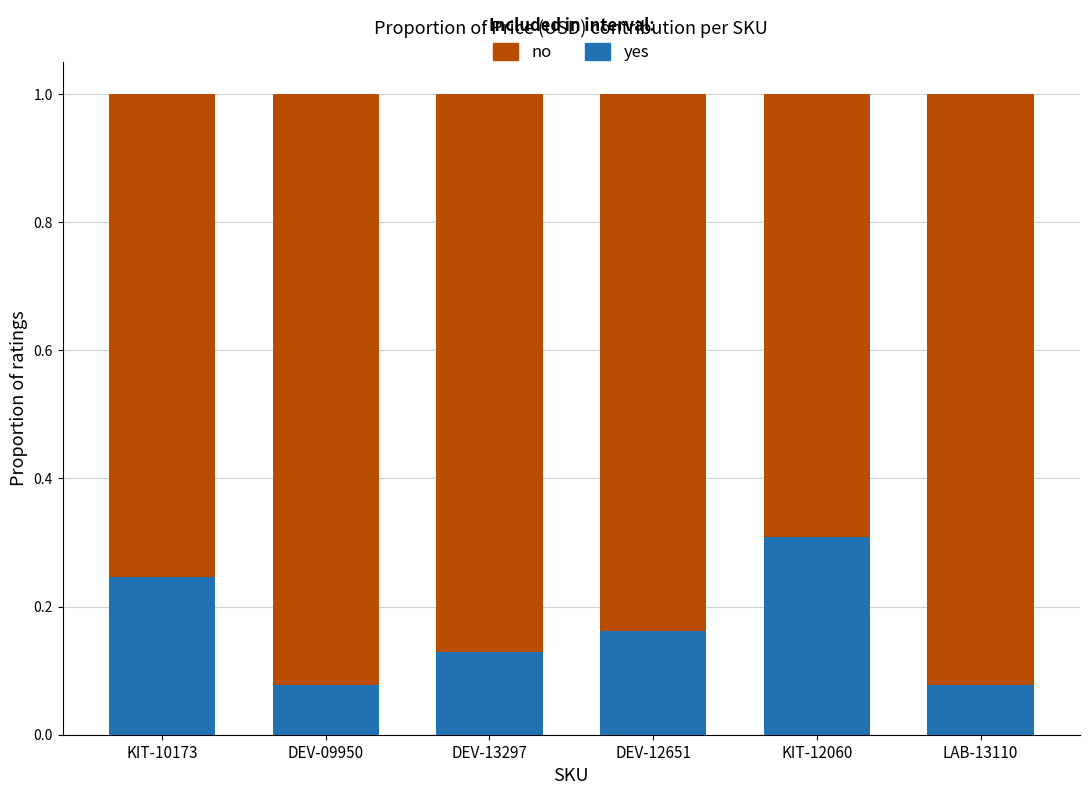

What is the highest value of the yes series?

0.3